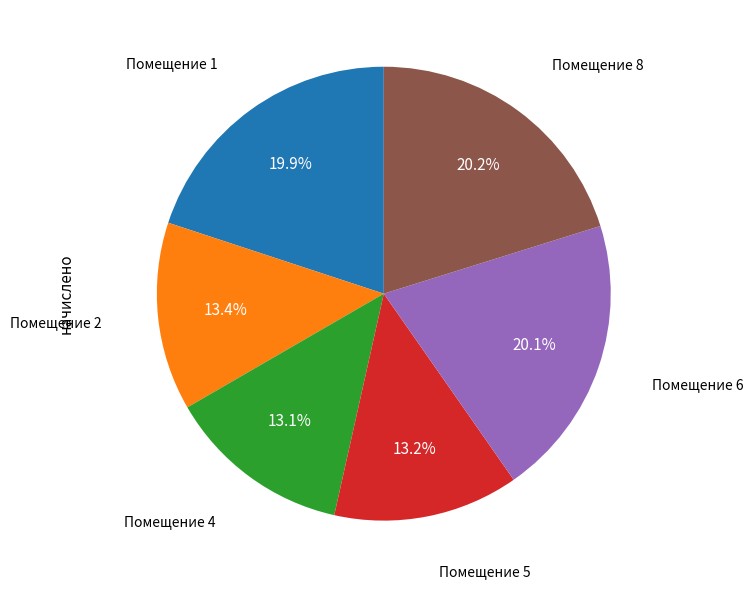

Does any single category account for the majority?

No